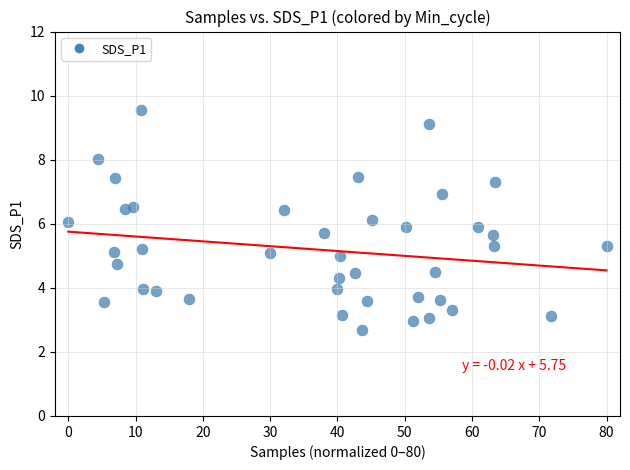

What is the range of Y values (max minus min)?

6.9